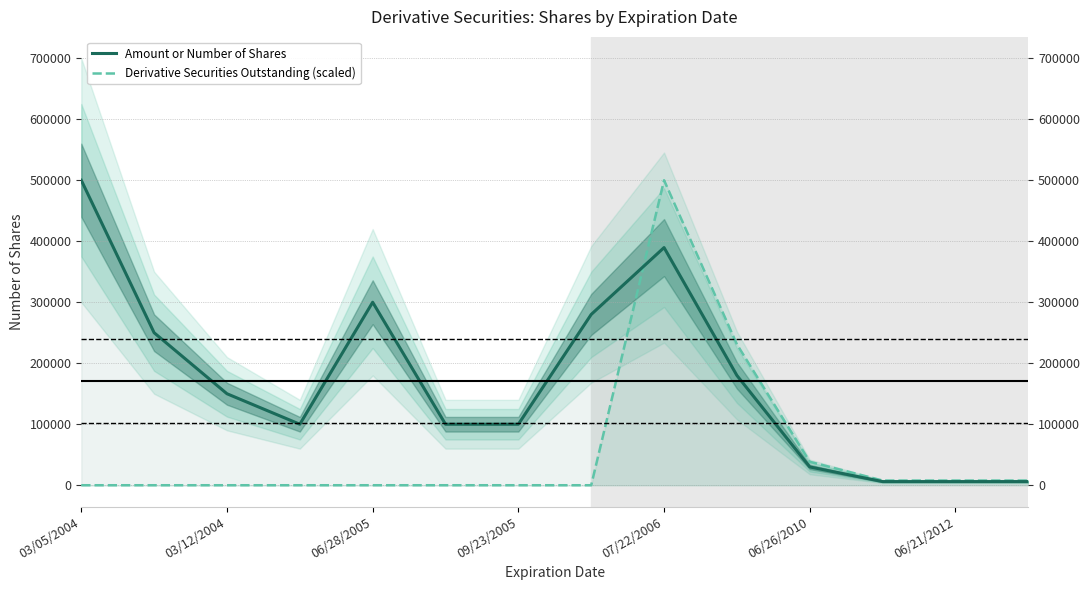

What is the difference between the highest and lowest values at 06/26/2010?

8501.0